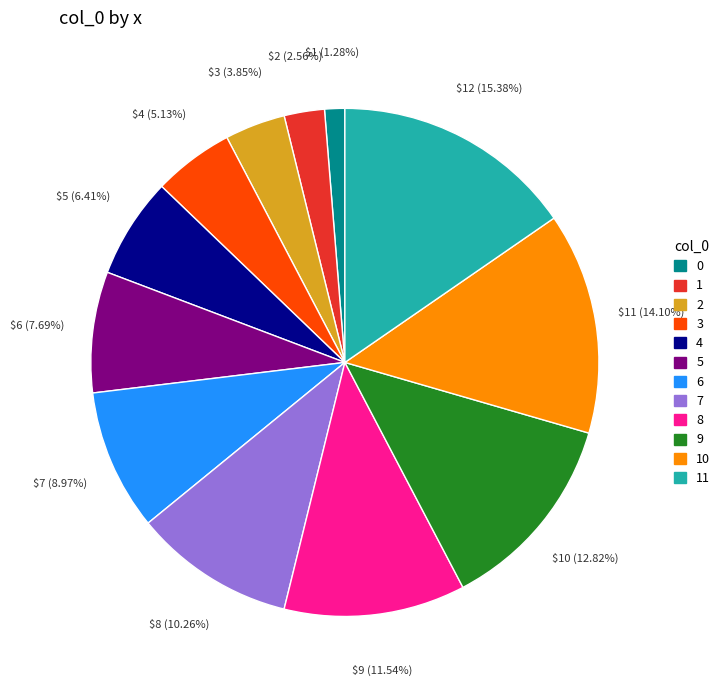

Count the number of slices in the pie.

12